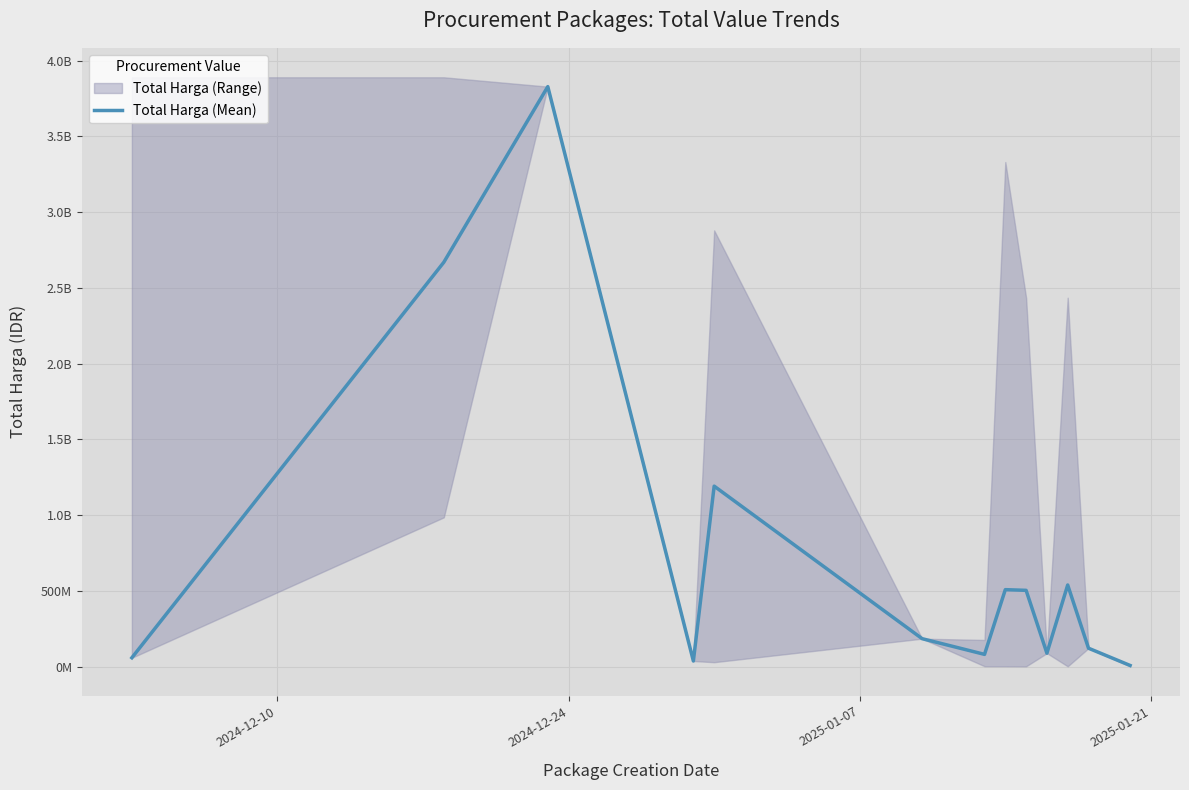

What is the greatest value displayed?

3827760000